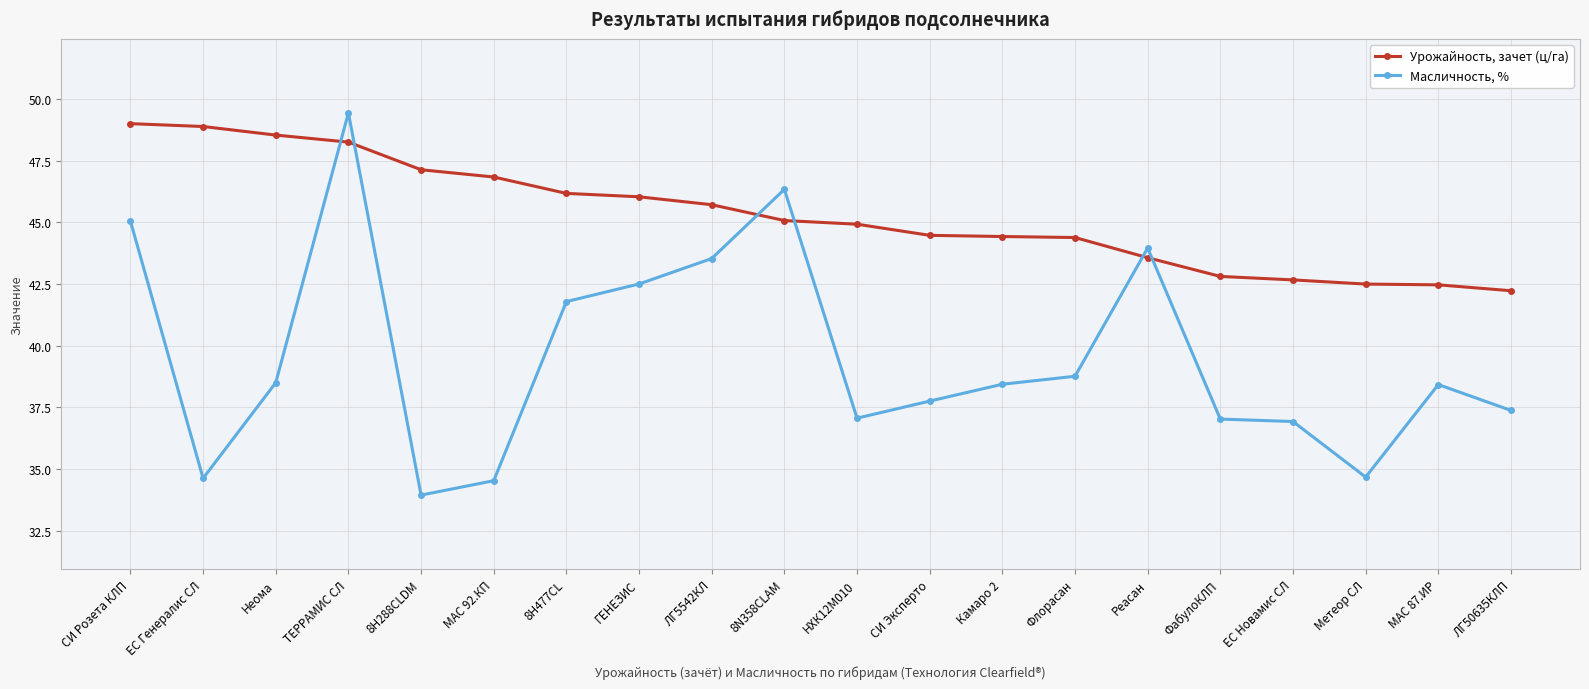

Does the chart have visible grid lines?

Yes